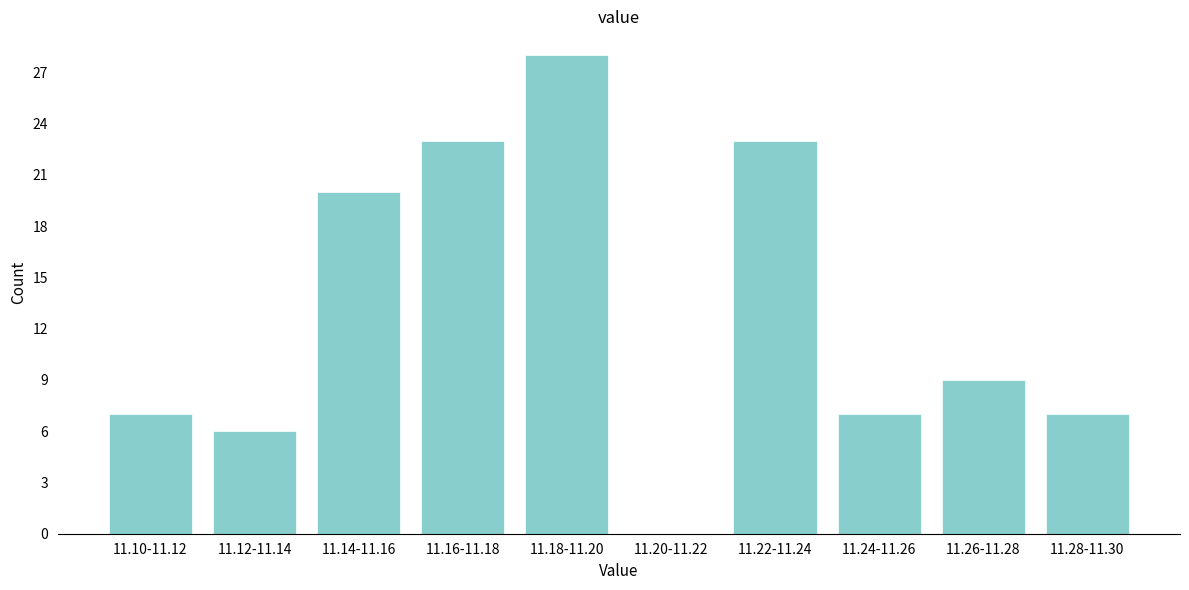

Reading left to right, transcribe all the data shown in this chart.

11.10-11.12=7	11.12-11.14=6	11.14-11.16=20	11.16-11.18=23	11.18-11.20=28	11.20-11.22=0	11.22-11.24=23	11.24-11.26=7	11.26-11.28=9	11.28-11.30=7